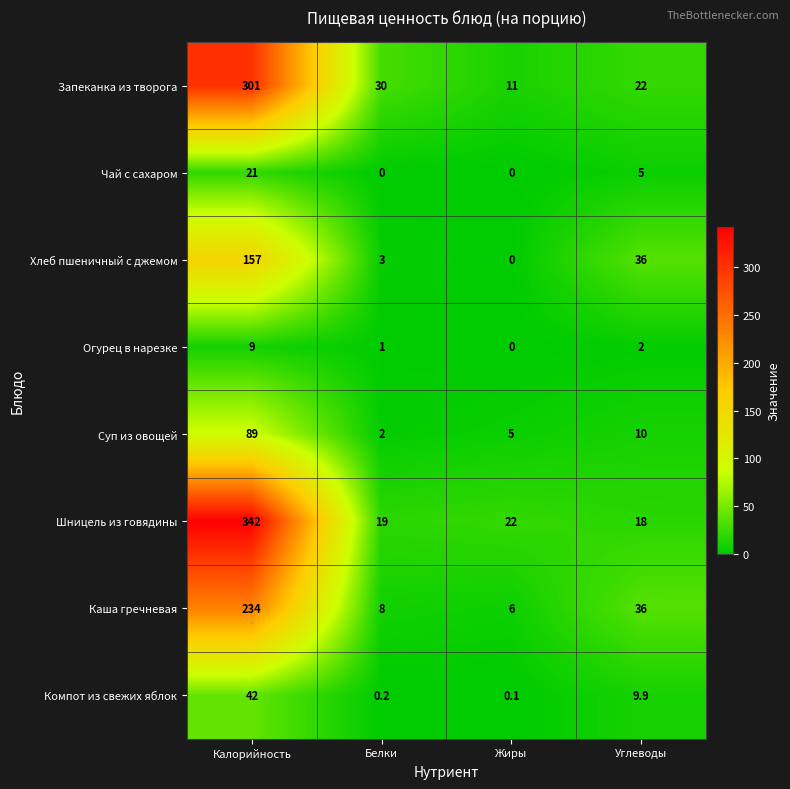

What is the greatest value displayed?

342.0